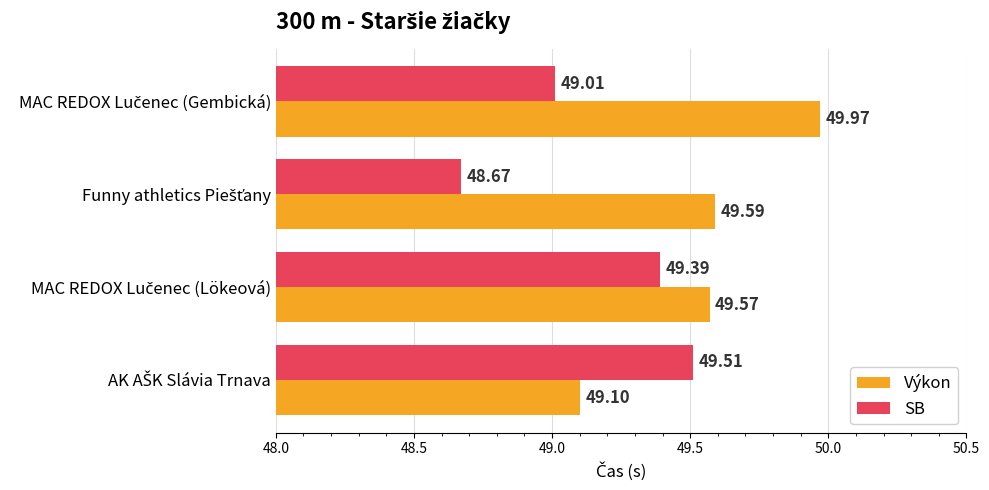

List the series in order of their overall mean, lowest first.

SB, Výkon